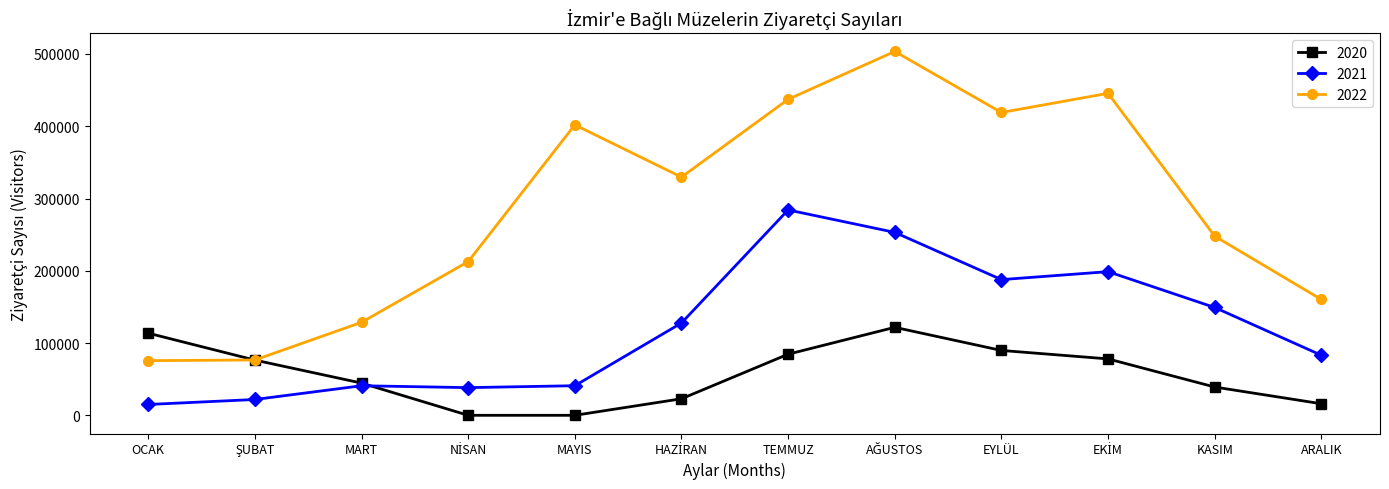

How many interior local valleys does the 2021 series have?

2